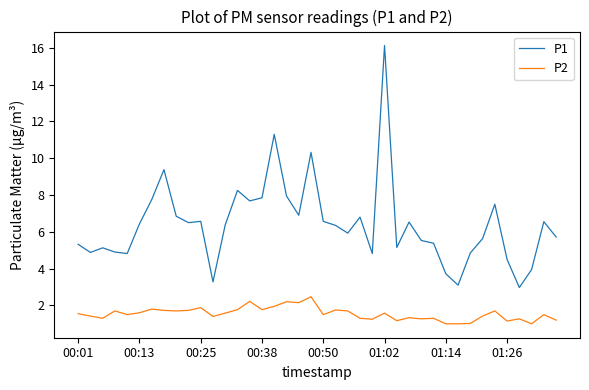

True or false: P1 and P2 cross at least once.

False